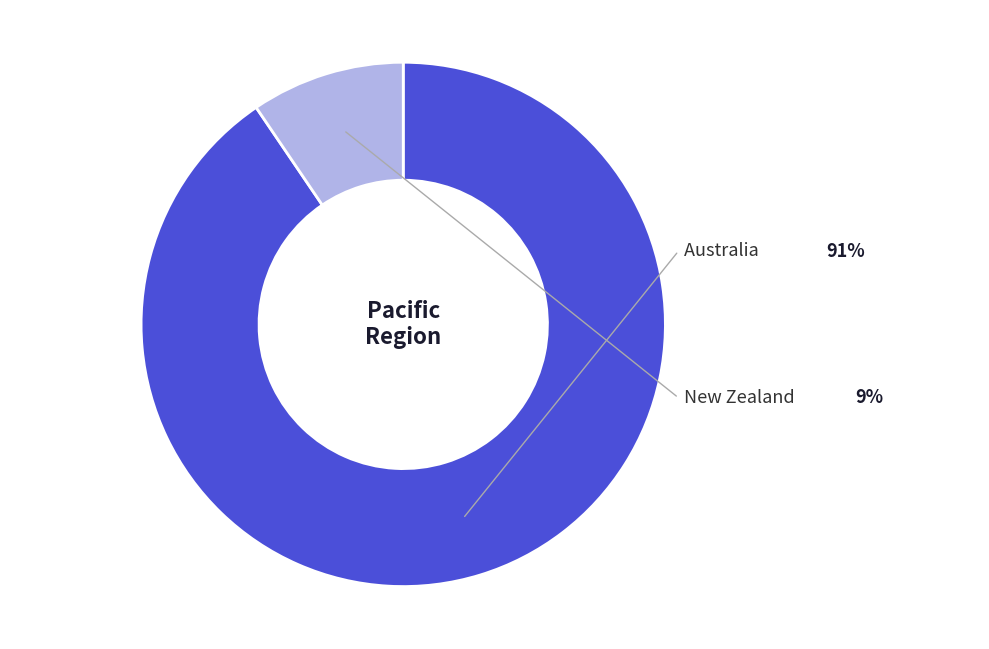

Is there a majority slice in this chart?

Yes